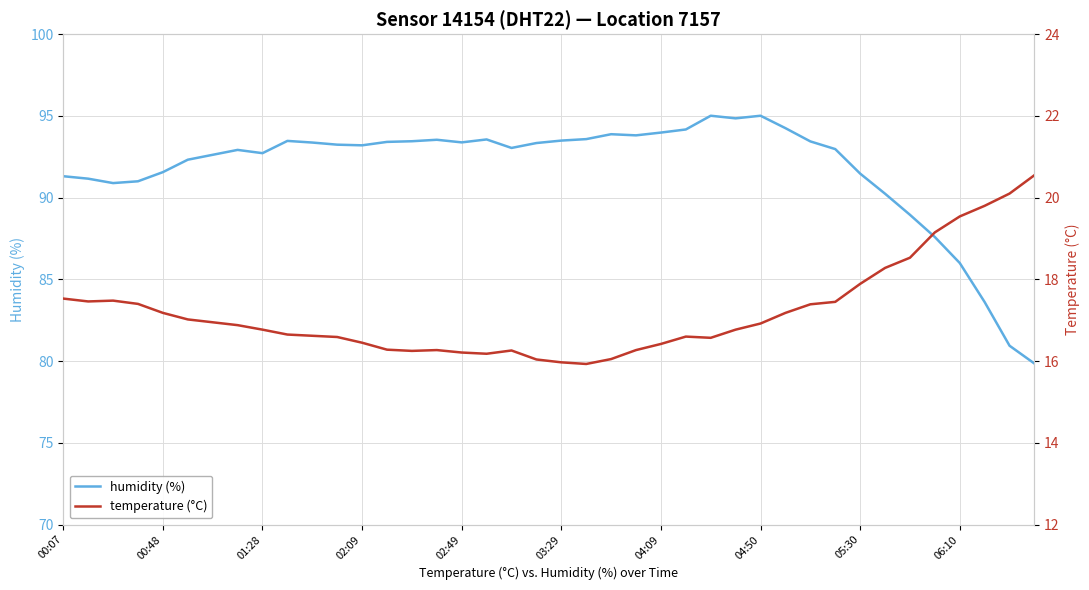

True or false: temperature (°C) and humidity (%) cross at least once.

False